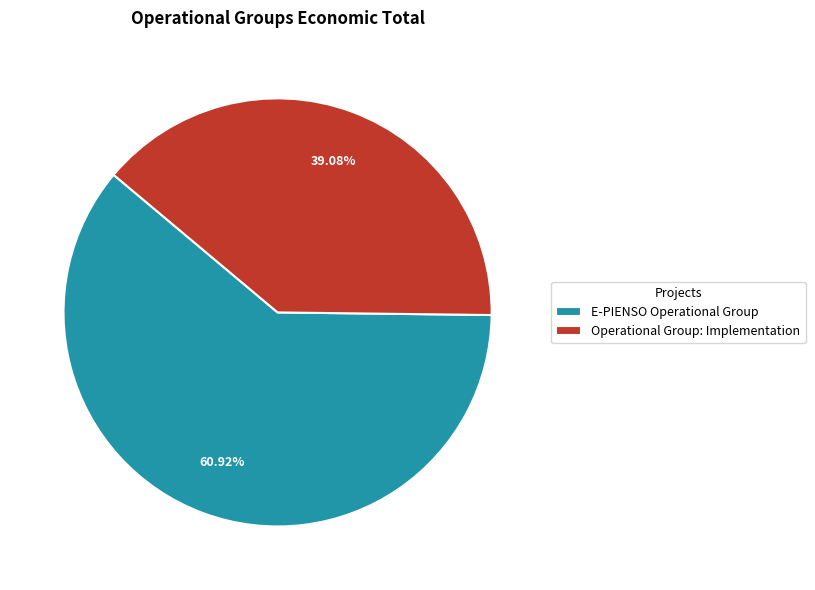

To the nearest percent, what is the difference between the Operational Group: Implementation and E-PIENSO Operational Group slice percentages?

22%